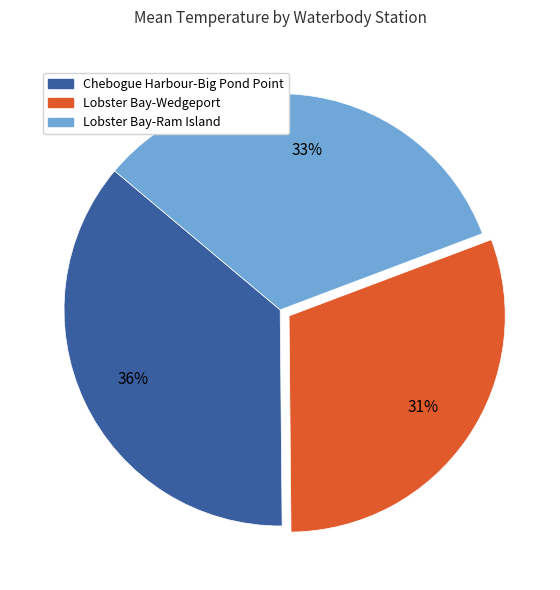

What is the smallest slice in the pie chart?

Lobster Bay-Wedgeport